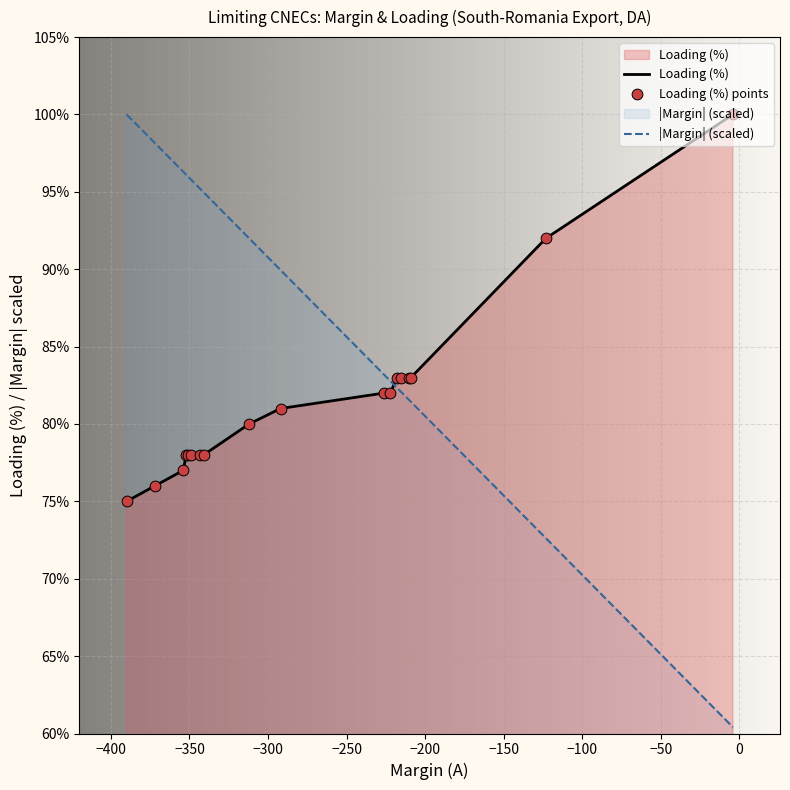

Which series has the largest total across all categories?

|Margin| (scaled)